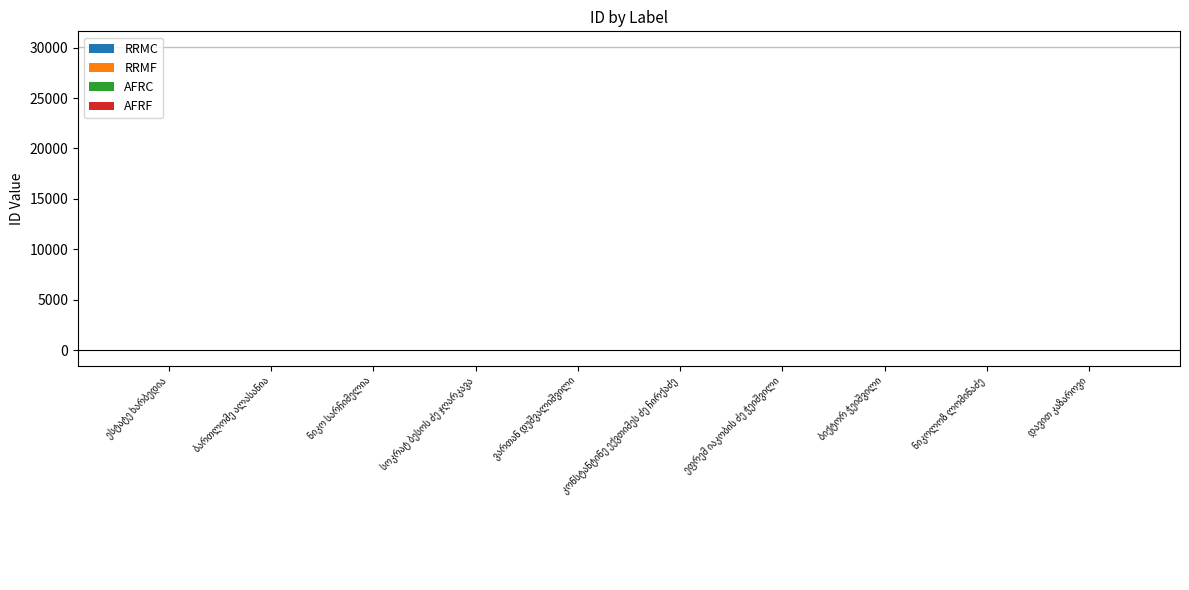

Count the AFRC values in the range 0 to 1.

9